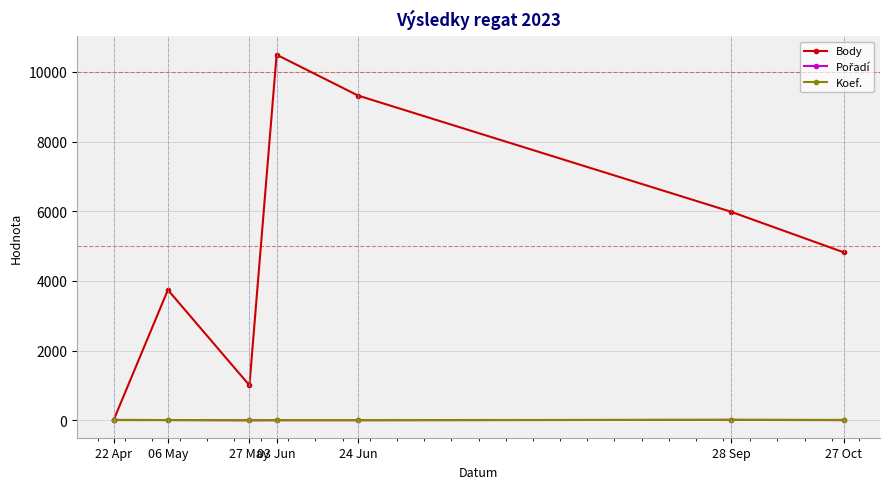

How many interior local peaks does the Body series have?

2